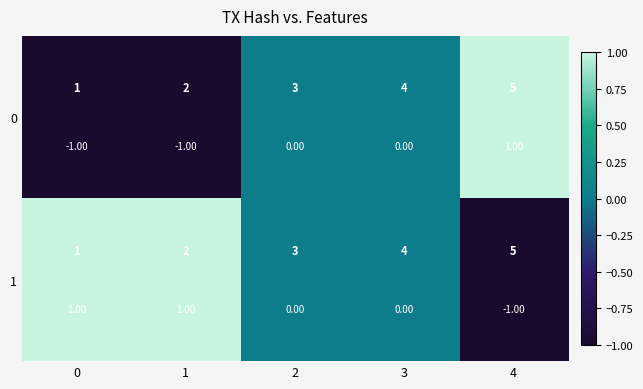

True or false: 0 has a value of 2 at 4.

False